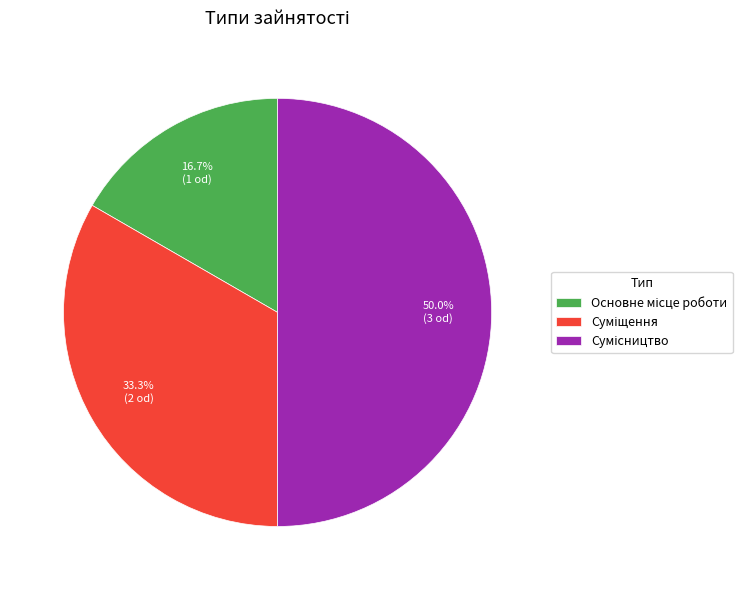

Do Суміщення and Сумісництво together represent more than half of the pie?

Yes